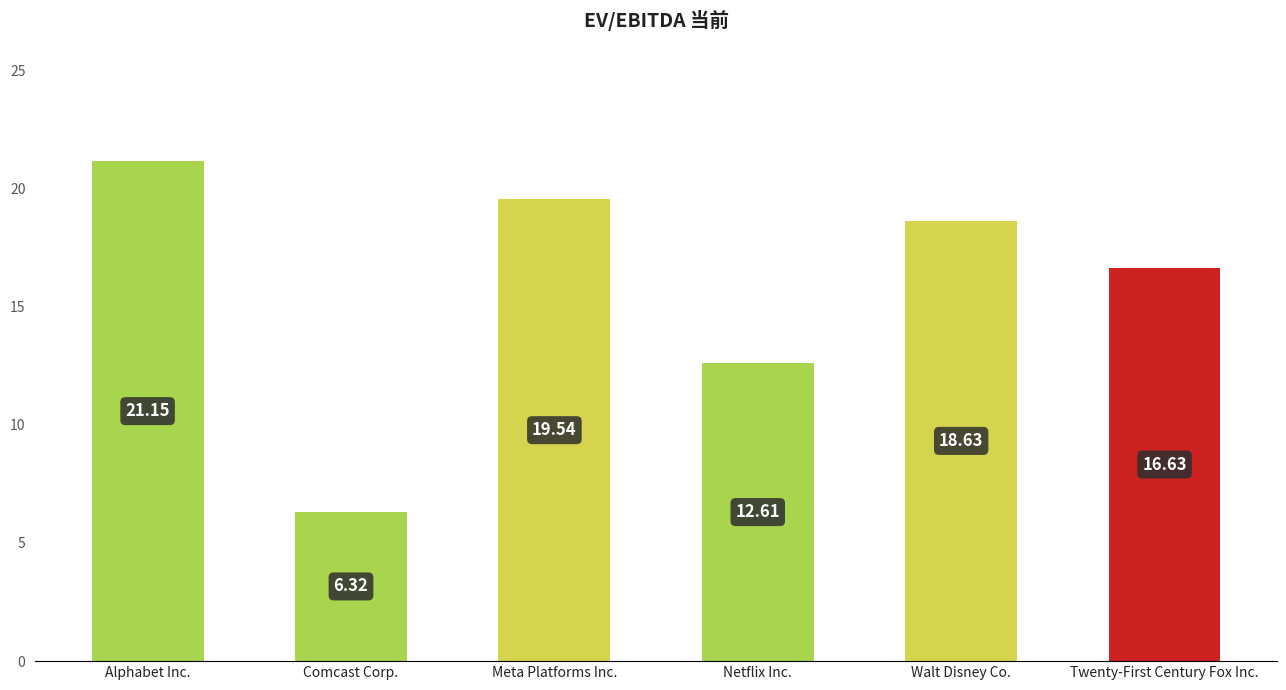

Where does the data first go above 18?

Alphabet Inc.